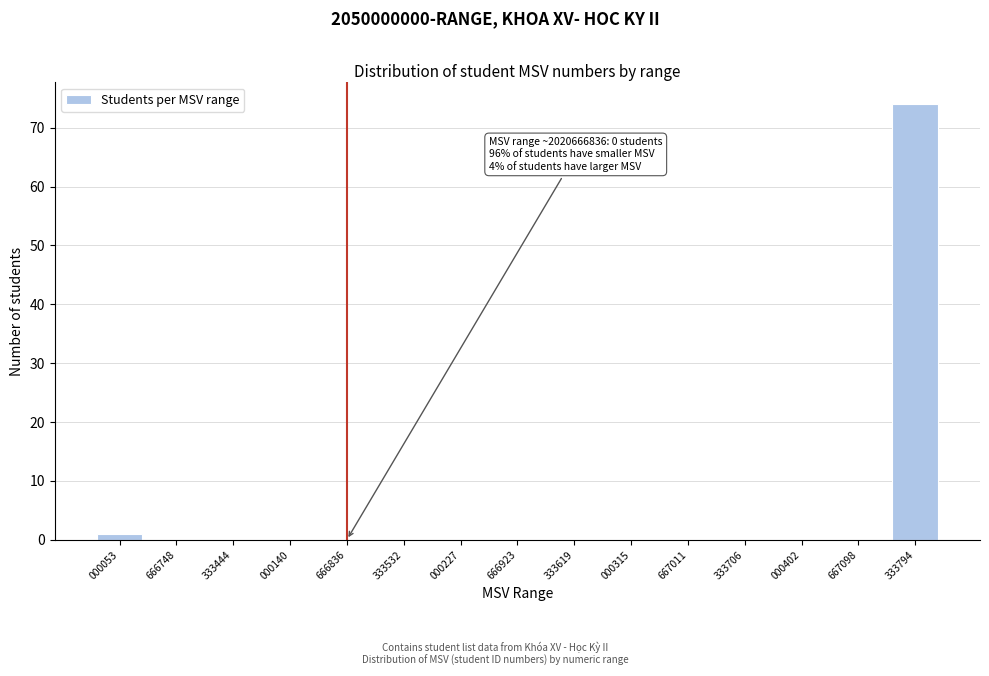

Reading right to left, extract all data points from this chart.

333794=74	667098=0	000402=0	333706=0	667011=0	000315=0	333619=0	666923=0	000227=0	333532=0	666836=0	000140=0	333444=0	666748=0	000053=1